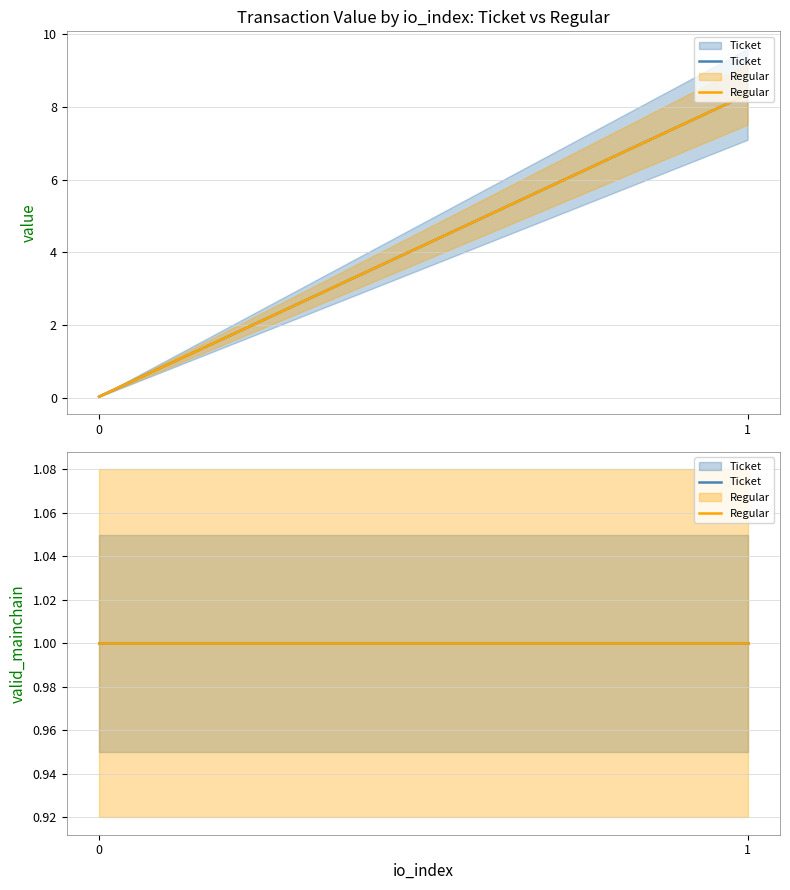

Between 1 and 0, which is larger?

1